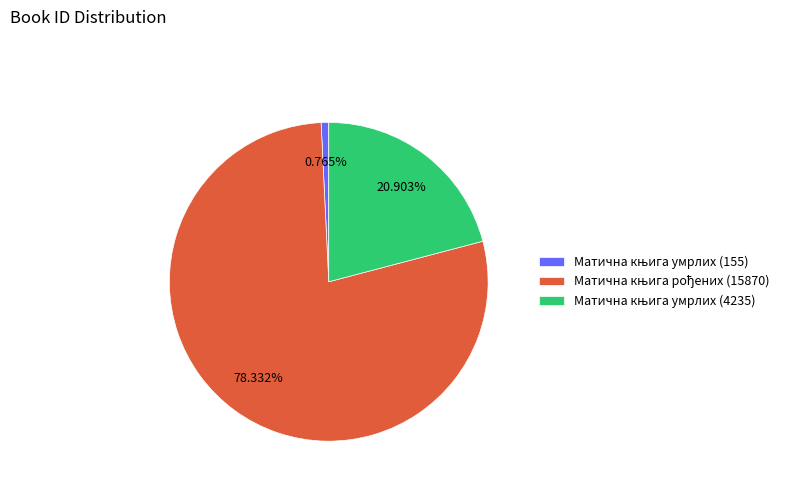

Is there any slice that represents more than half of the pie?

Yes